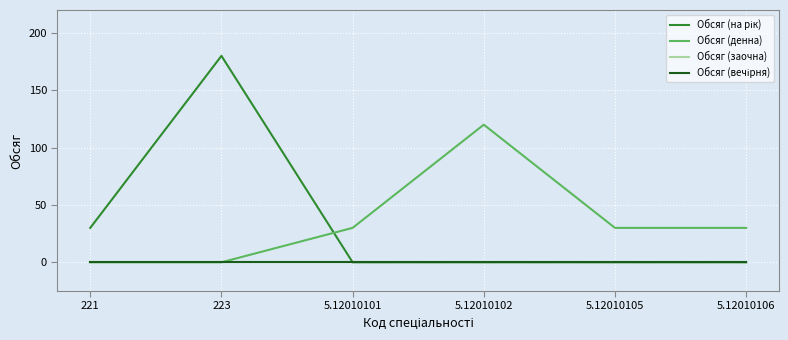

Does the chart have visible grid lines?

Yes